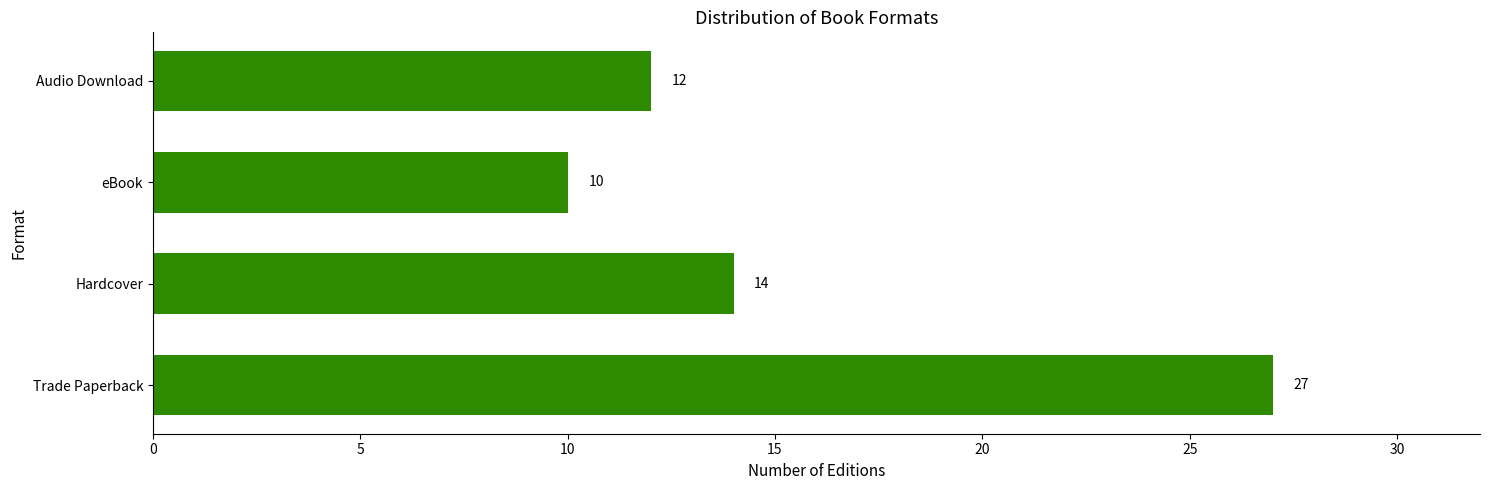

Rank the categories by value from highest to lowest.

Trade Paperback, Hardcover, Audio Download, eBook